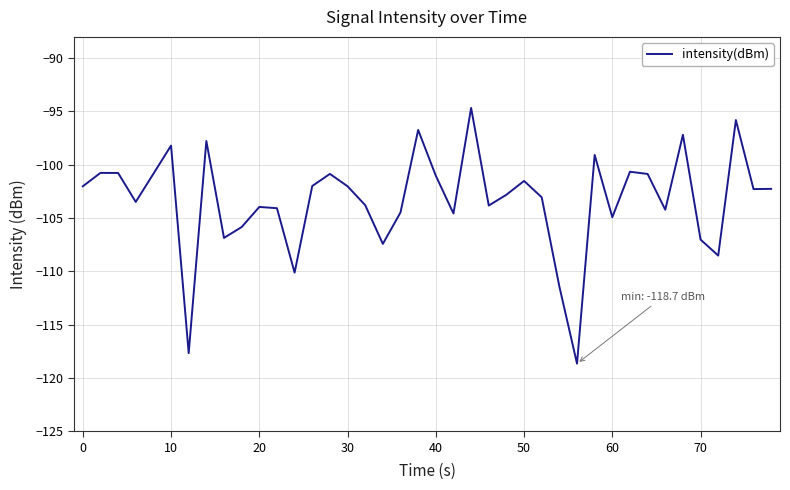

What is the smallest value displayed?

-118.7